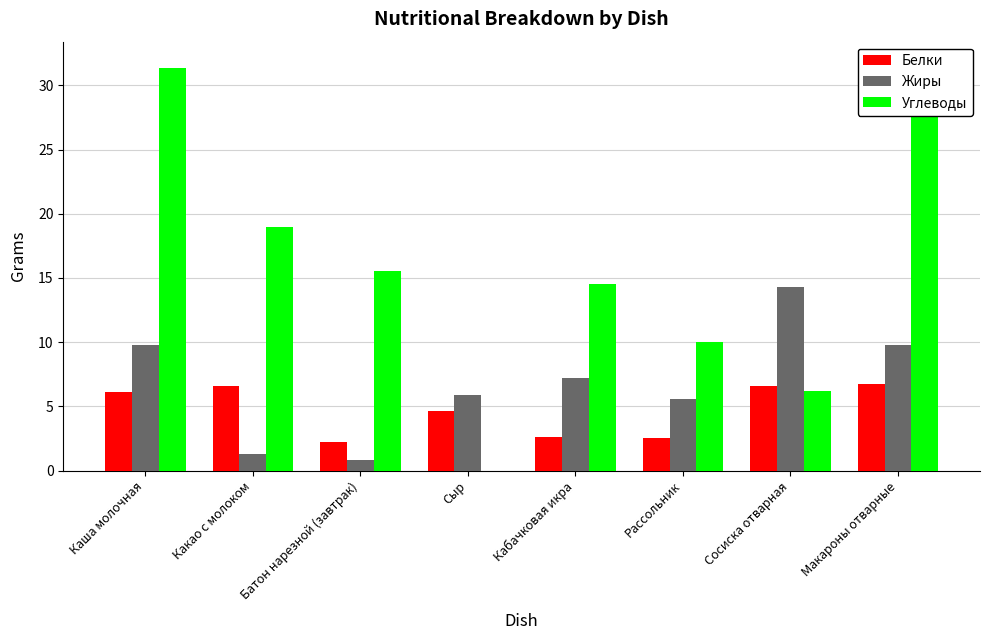

Which category has the highest value in the Углеводы series?

Макароны отварные